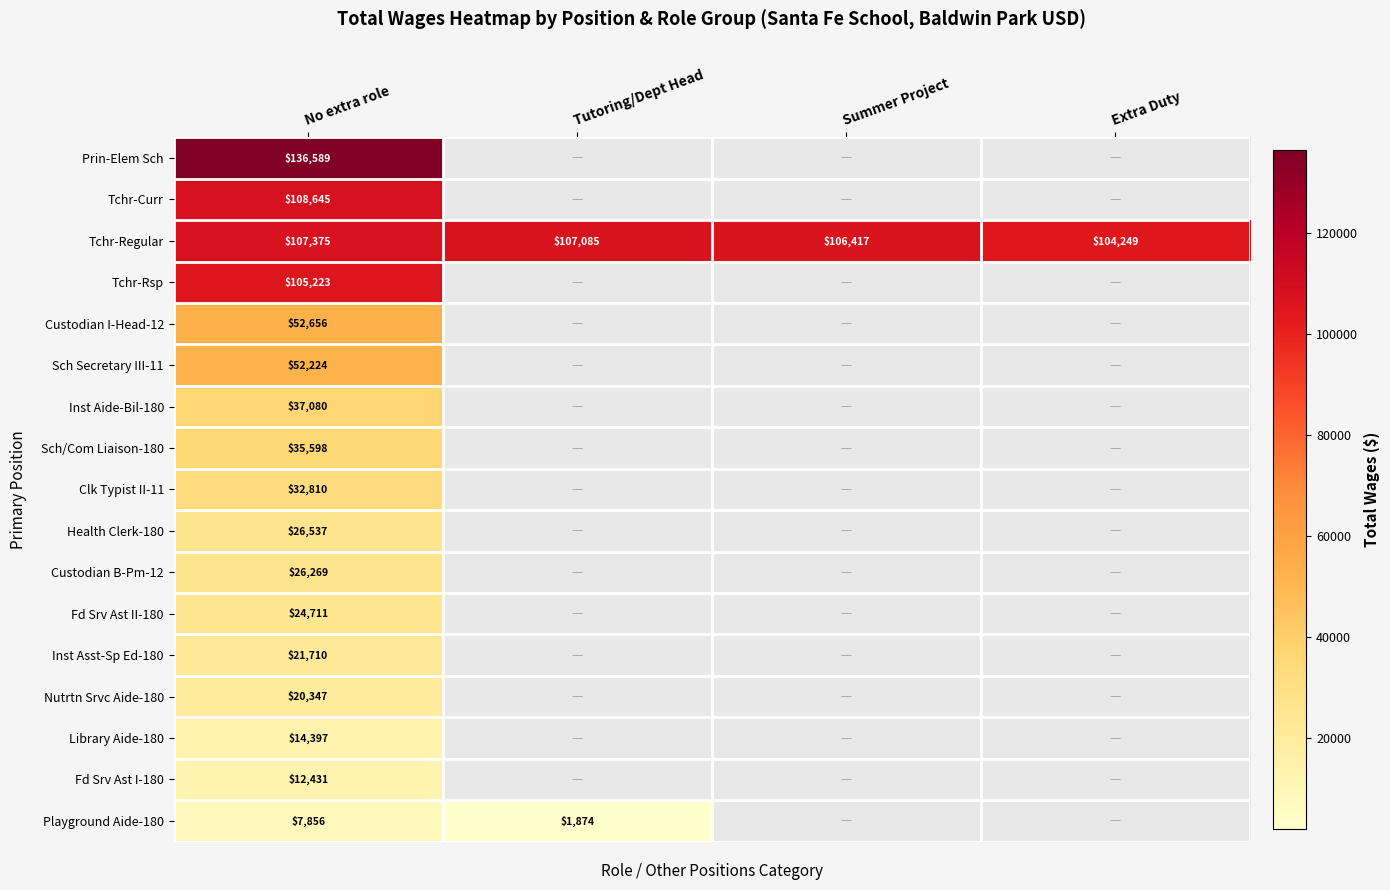

At which label is Tchr-Regular closest to 105812?

Summer Project